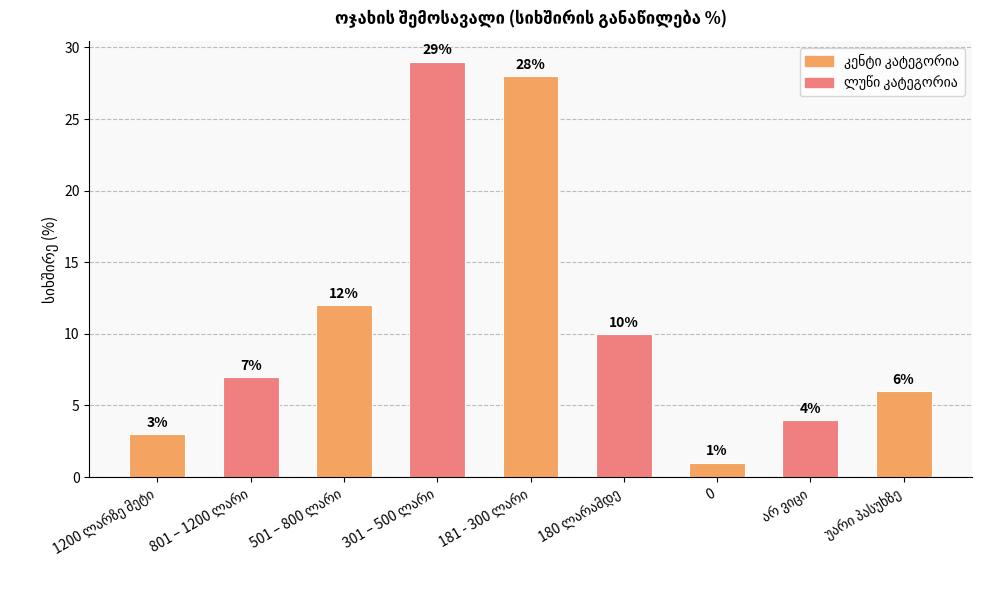

What is the average value?

11